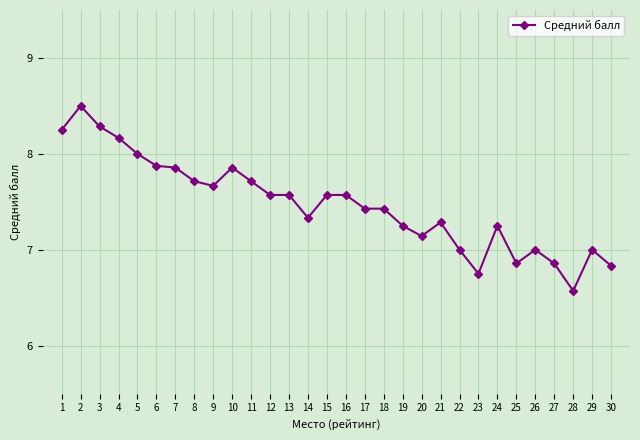

The chart shows a value of 3.4 at 24. True or false?

False